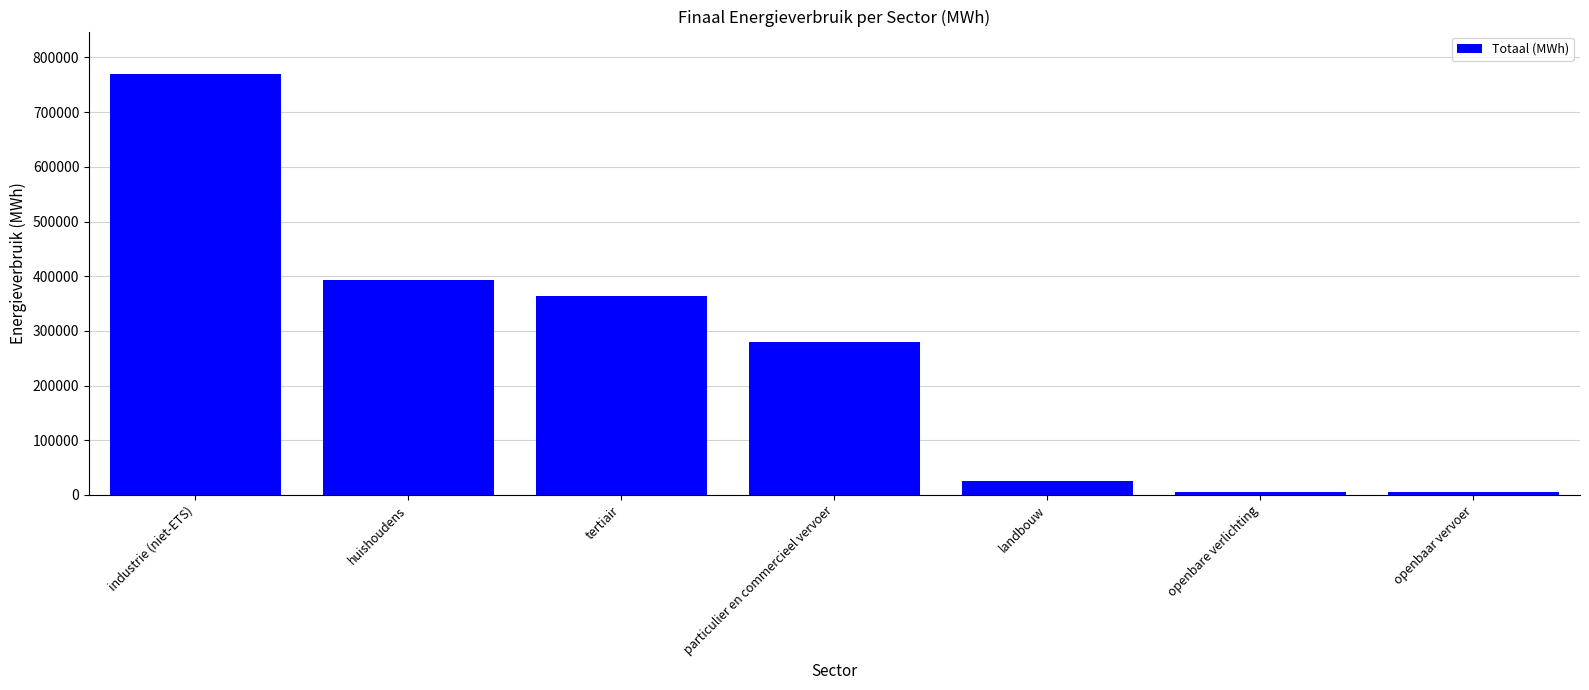

What is the sum of all values?

1842939.5